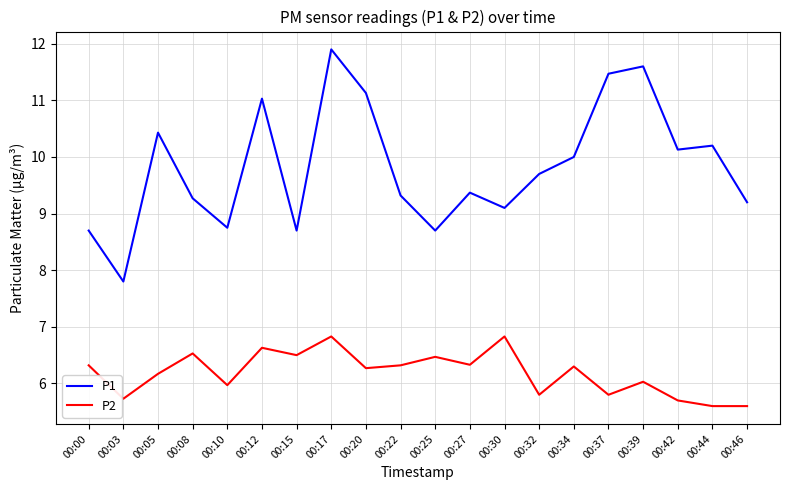

Which series has the largest total across all categories?

P1